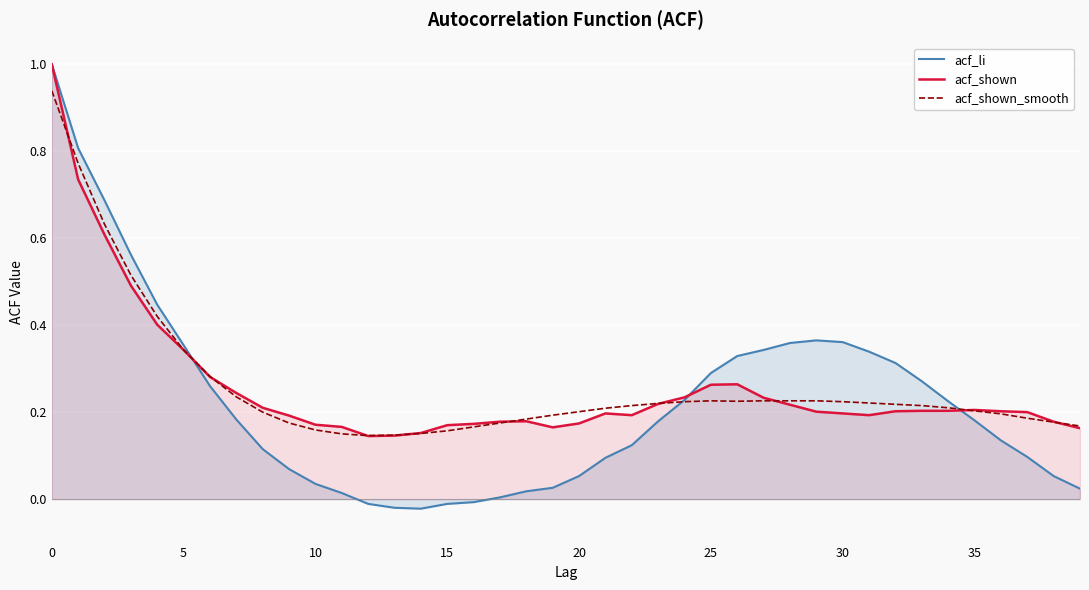

What is the difference between the acf_li values at 22 and 34?

0.1